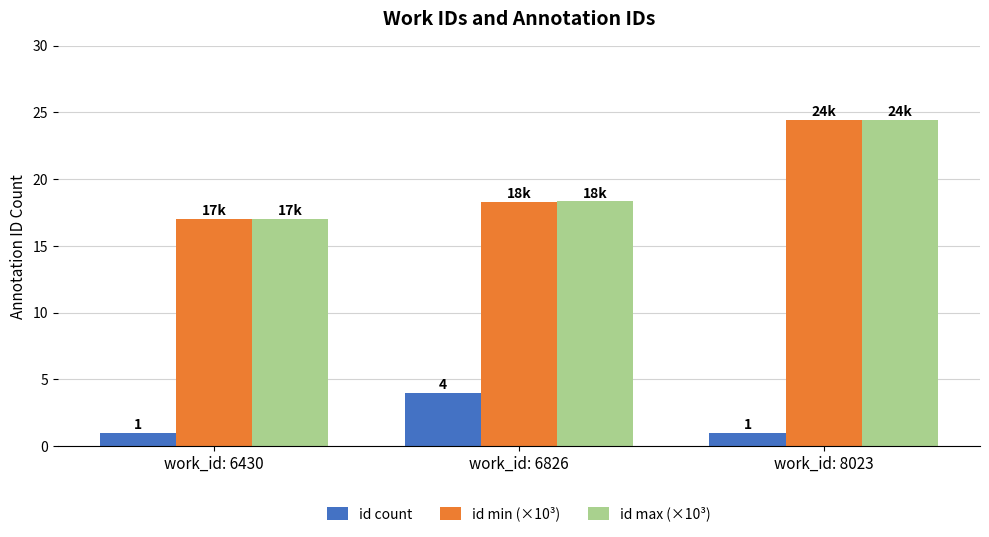

What is the maximum value shown in the chart?

24.4